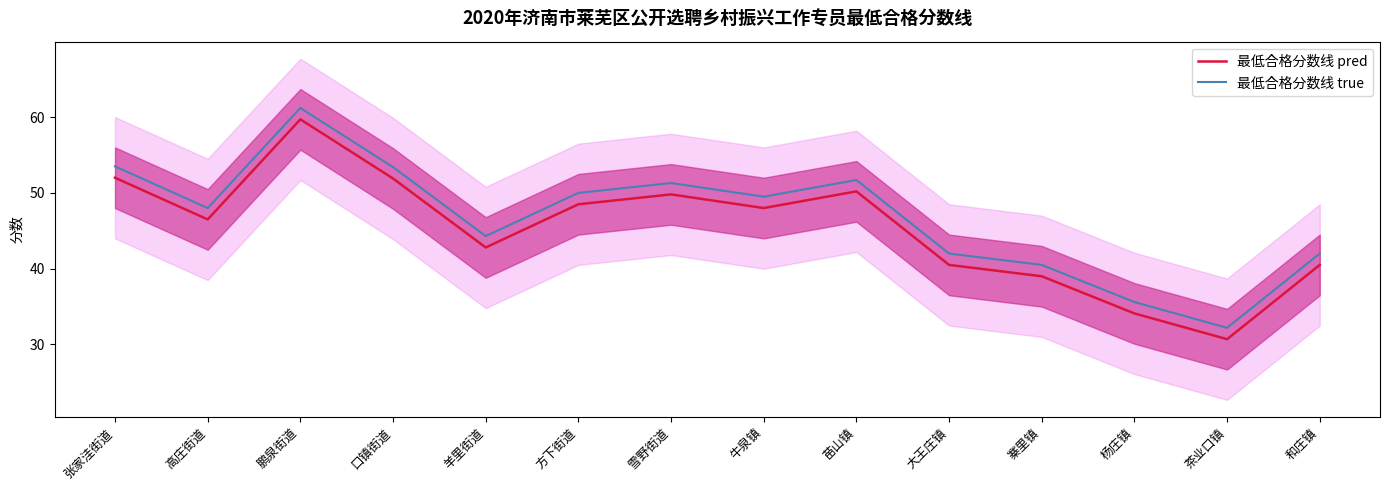

What is the label of the 3rd point from the left?

鹏泉街道